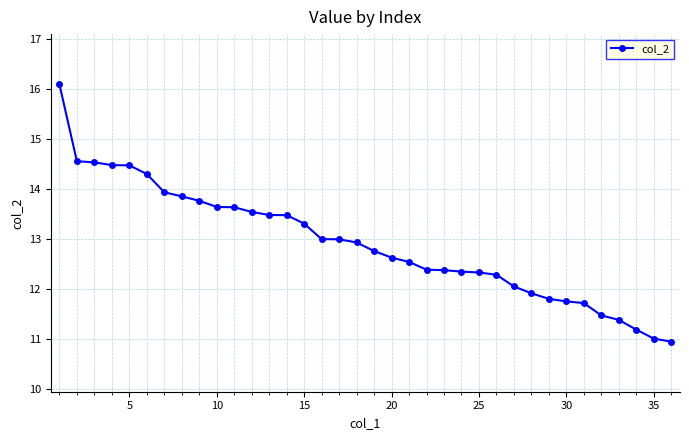

What is the smallest value displayed?

10.9